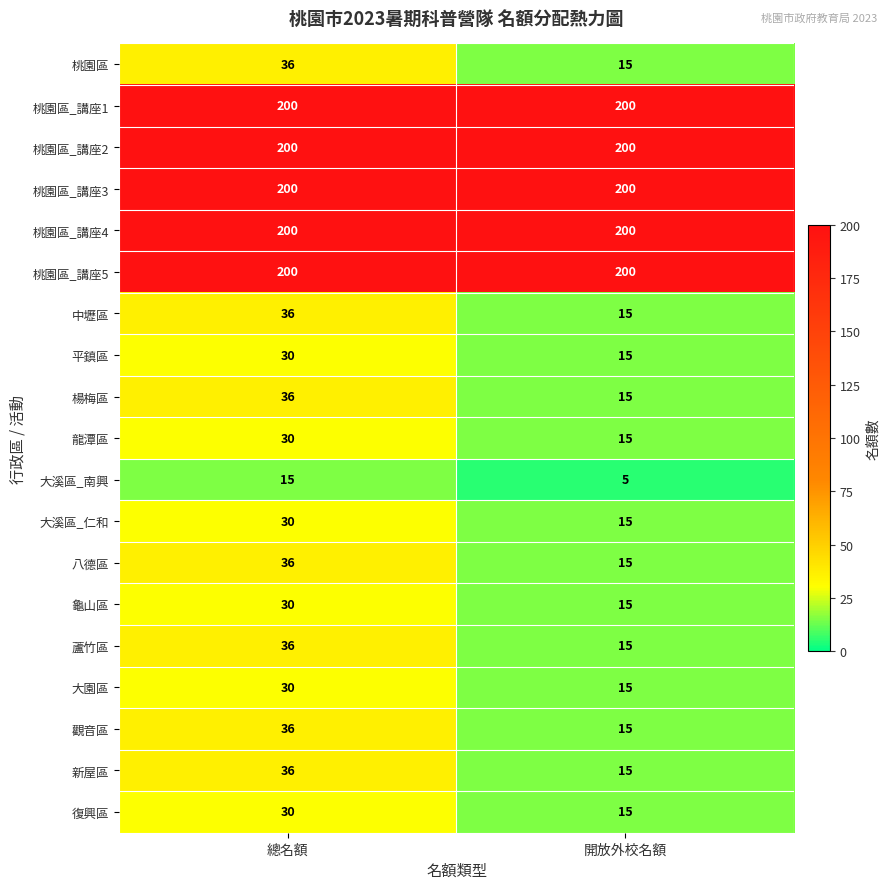

List the labels in order of 八德區 value, largest first.

總名額, 開放外校名額